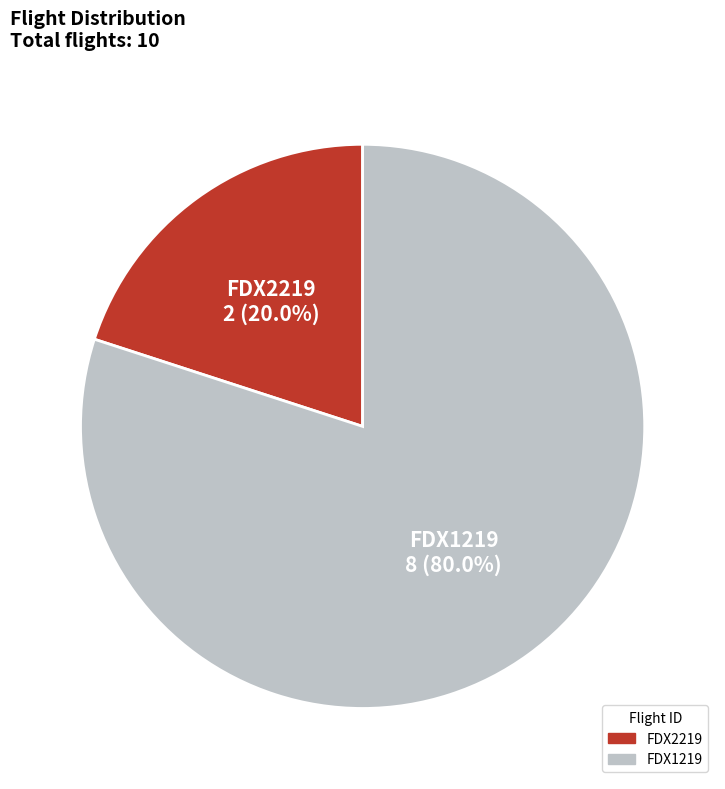

Is there a majority slice in this chart?

Yes